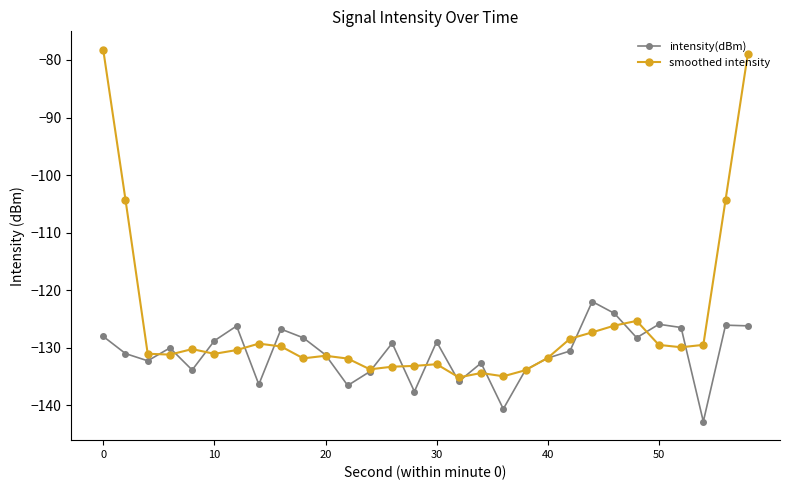

True or false: intensity(dBm) has more than 2 points higher than both neighbors.

True